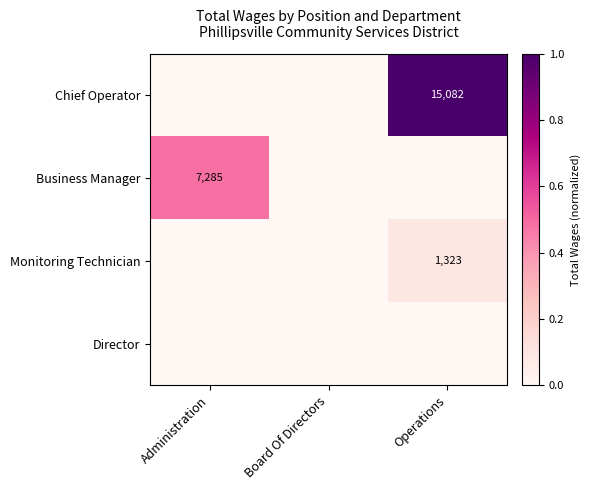

Which category has the lowest value across all series?

Administration